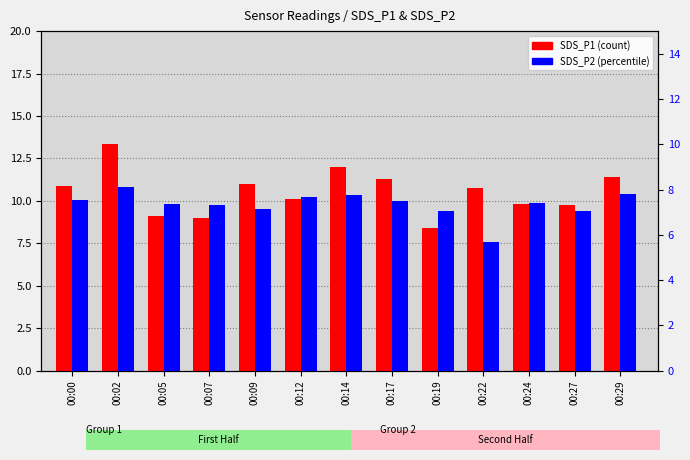

What is the difference between the second highest and second lowest values in the SDS_P1 series?

3.0